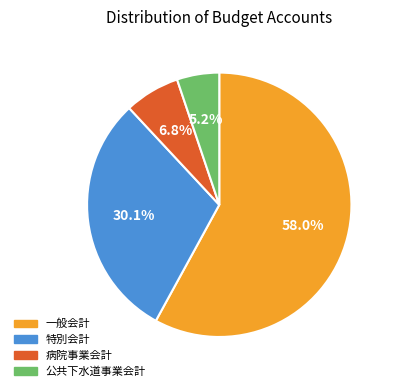

Which slice is the largest?

一般会計